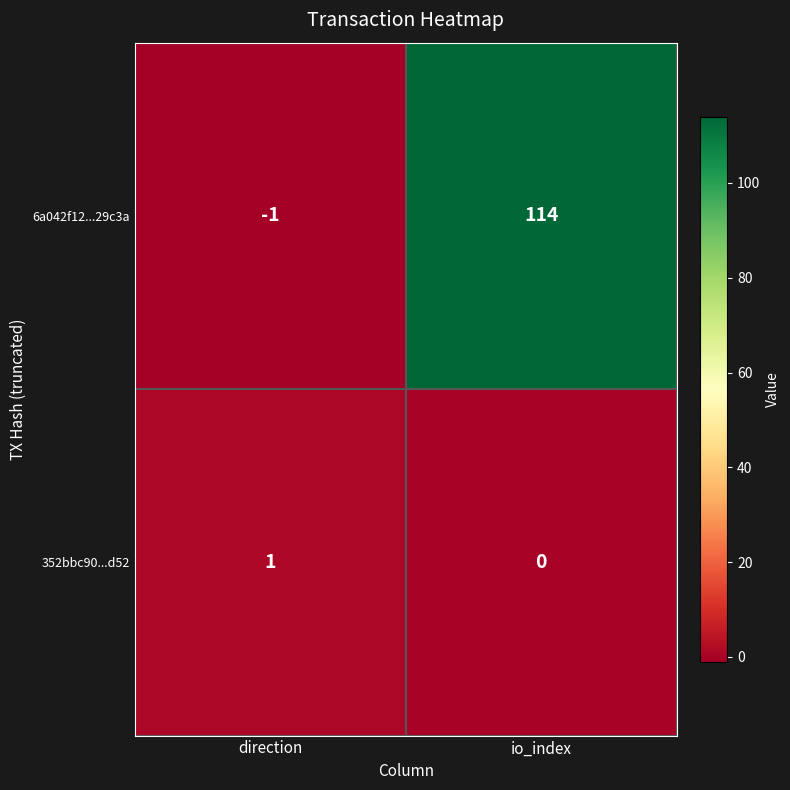

The value of 352bbc90...d52 at io_index is -1. True or false?

False